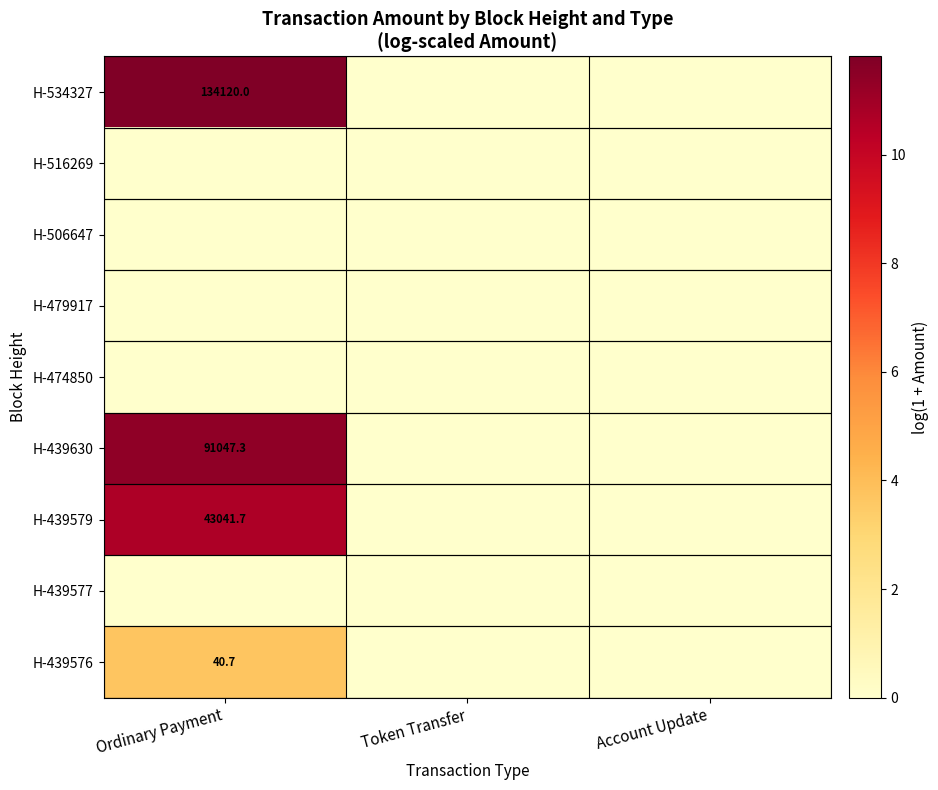

Between Ordinary Payment and Token Transfer, which series saw the biggest shift?

H-534327